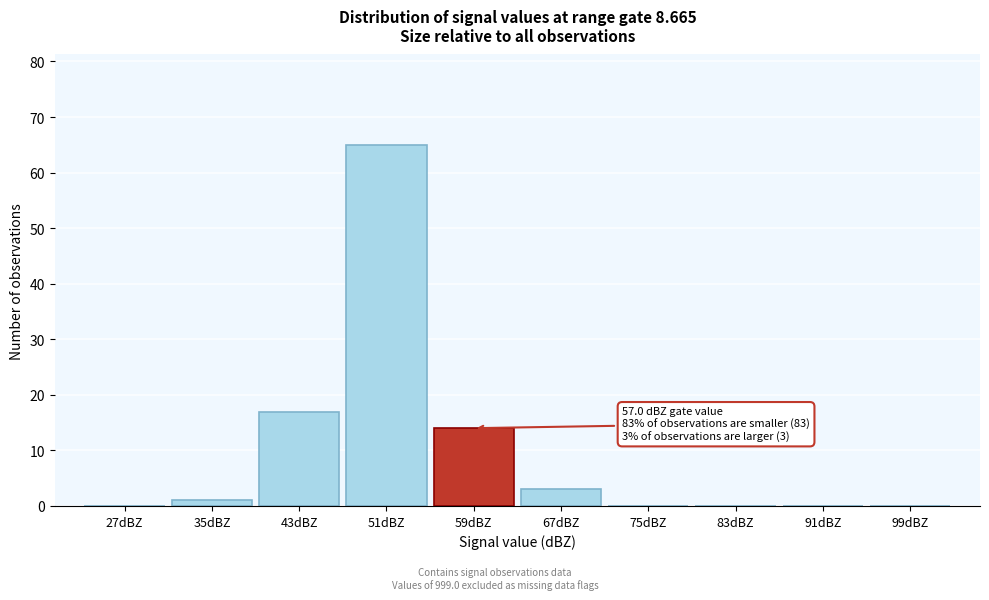

Reading left to right, transcribe all the data shown in this chart.

27dBZ=0	35dBZ=1	43dBZ=17	51dBZ=65	59dBZ=14	67dBZ=3	75dBZ=0	83dBZ=0	91dBZ=0	99dBZ=0